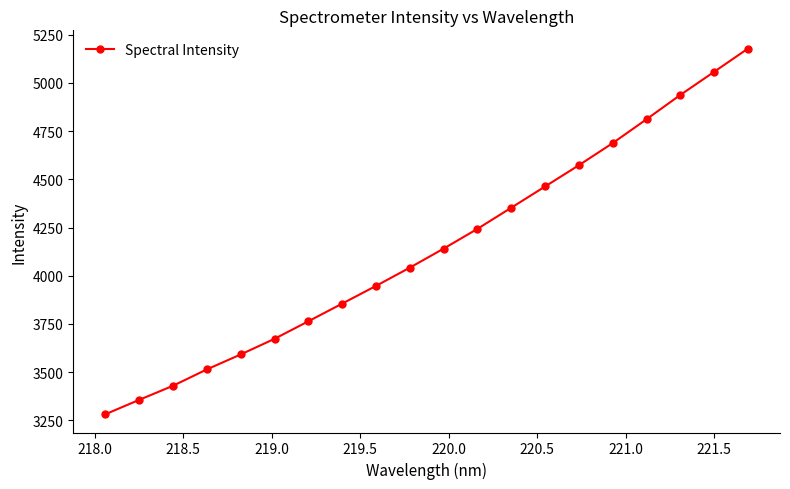

Is this an area chart (filled region under the line)?

No